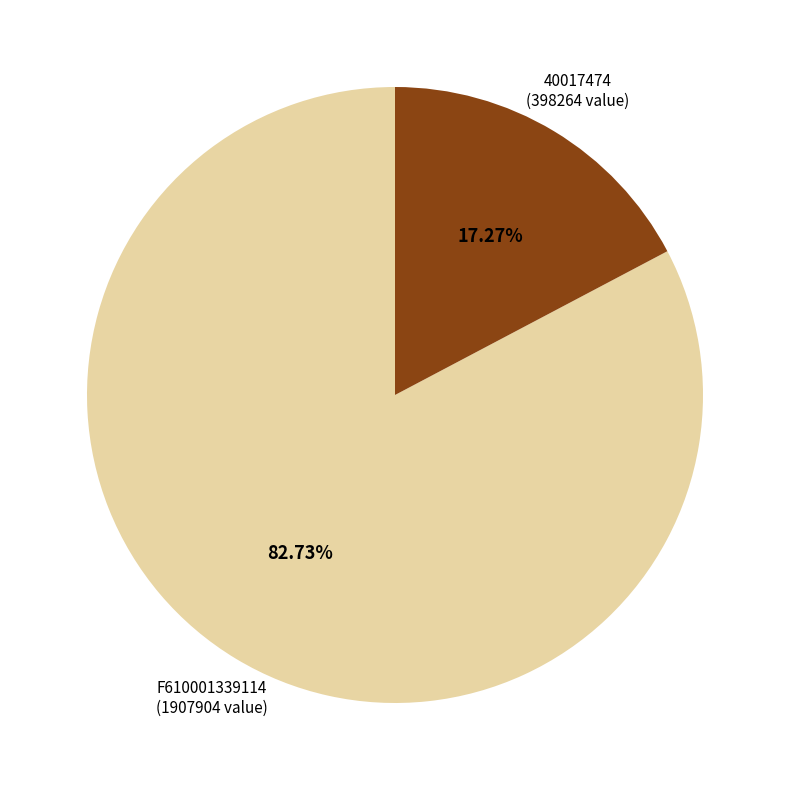

What portion of the pie excludes F610001339114?

17.3%